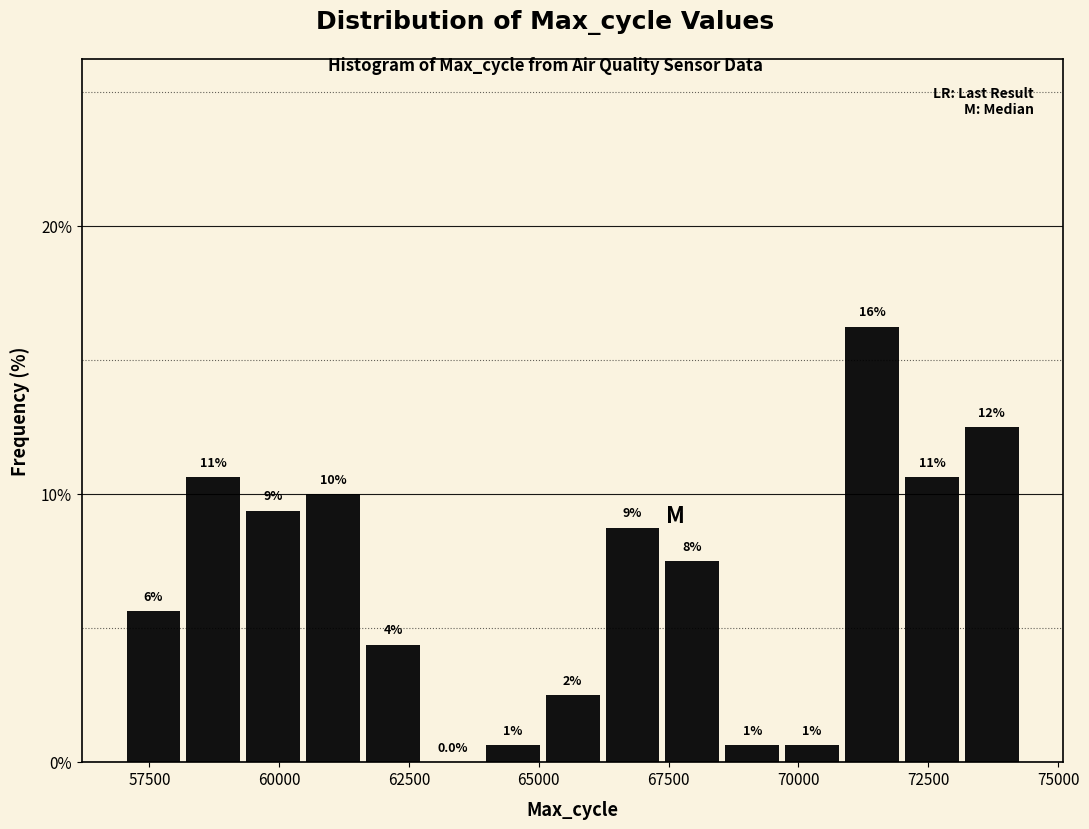

Around what value on the x-axis is the tallest bar? Give the approximate position of its centre, as read against the axis.

71500